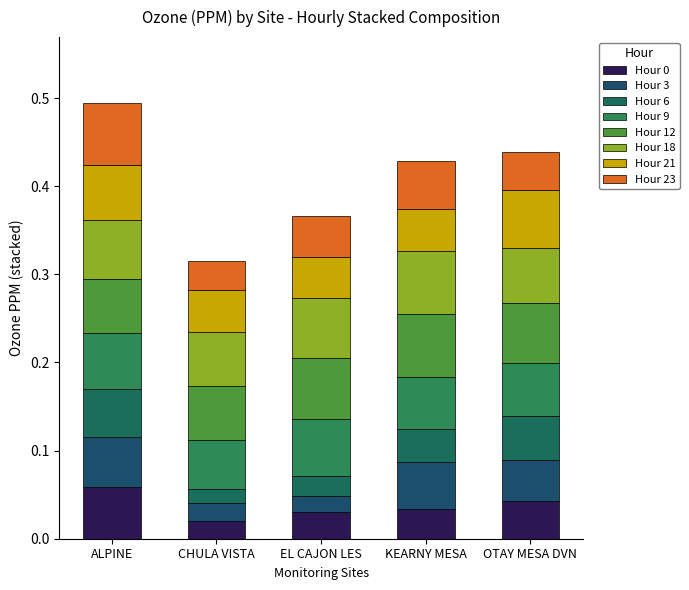

Count the number of categories in the chart.

5